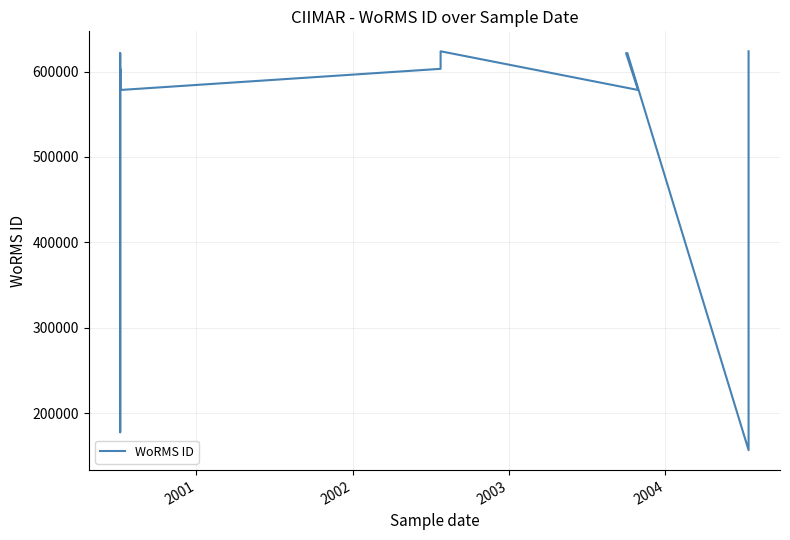

Reading right to left, list all the values displayed in this chart.

623803	156692	621617	621617	621617	578476	578476	623803	603246	578476	578476	577752	603246	578476	621617	578476	578476	578476	177649	578476